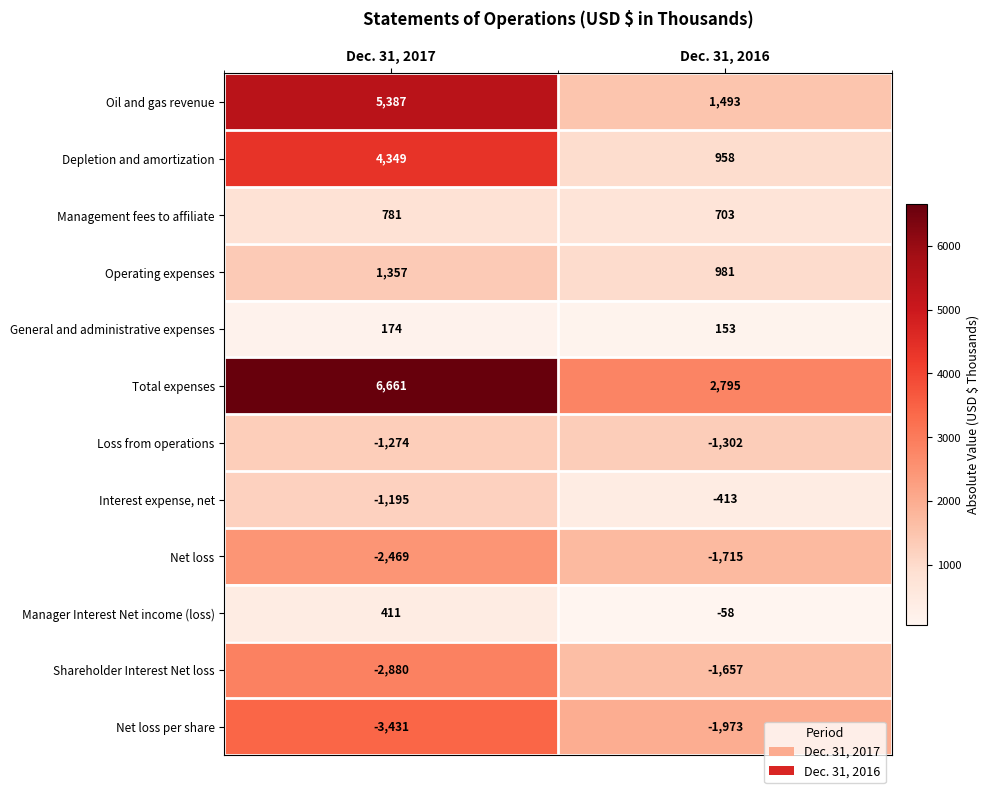

Read the Operating expenses value at Dec. 31, 2016.

981